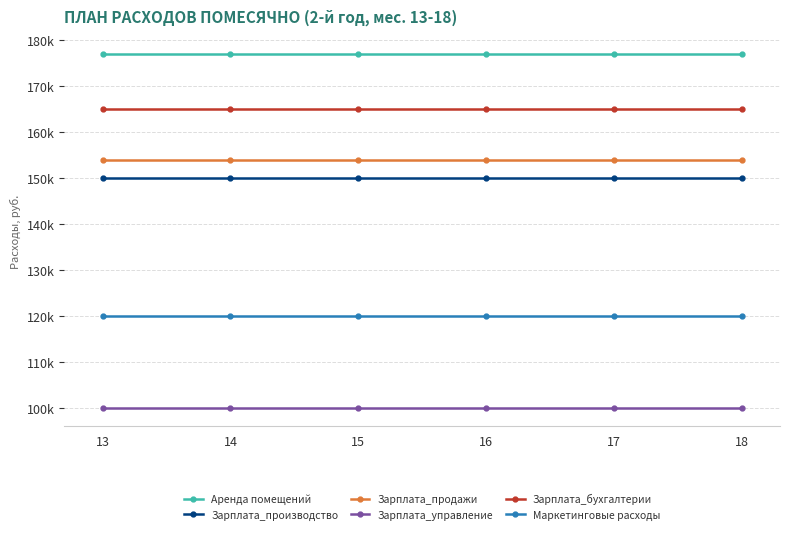

What are all the series names shown in the legend?

Аренда помещений, Зарплата_производство, Зарплата_продажи, Зарплата_управление, Зарплата_бухгалтерии, Маркетинговые расходы